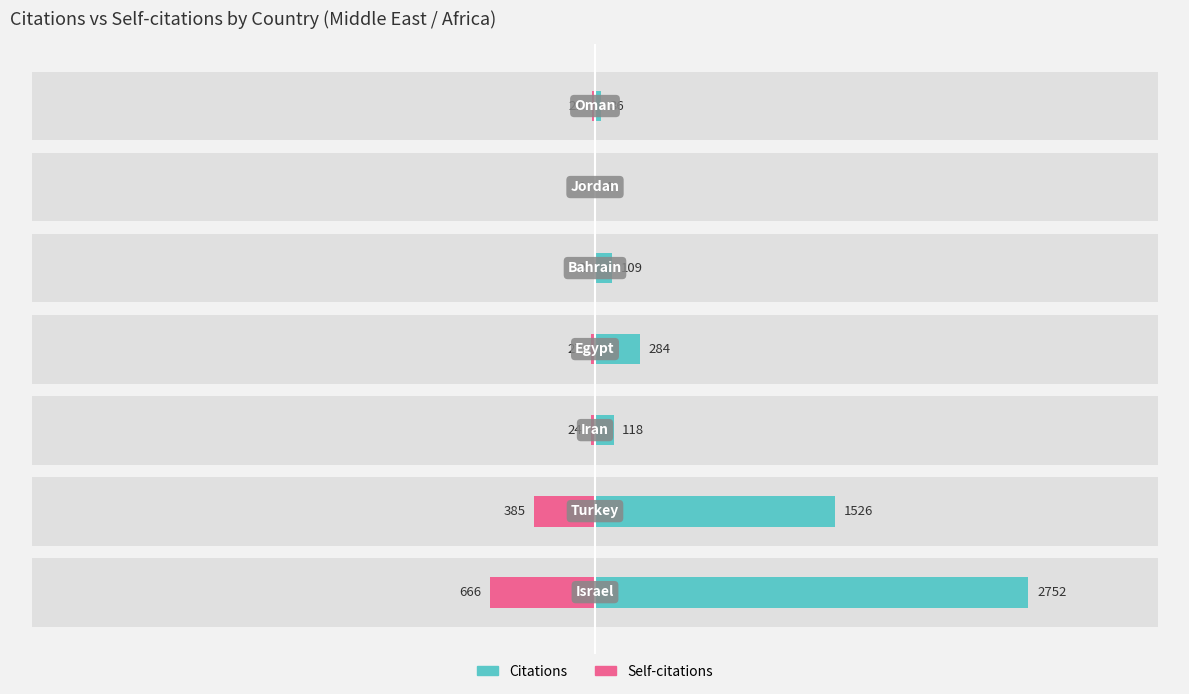

What is the value of the Citations bar at the 5th from the left?

109